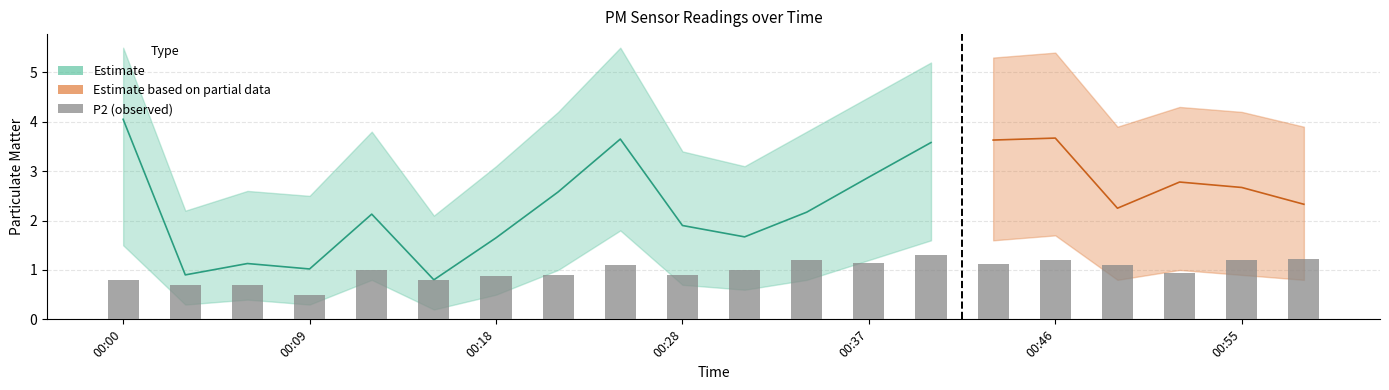

Does the chart contain any negative values?

No